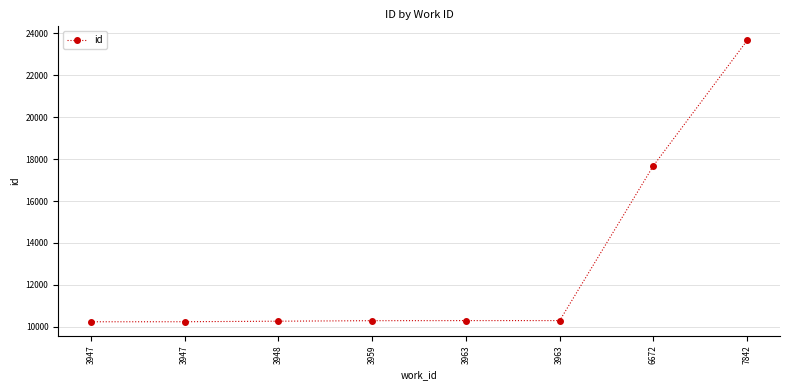

How many lines are shown in the chart?

1